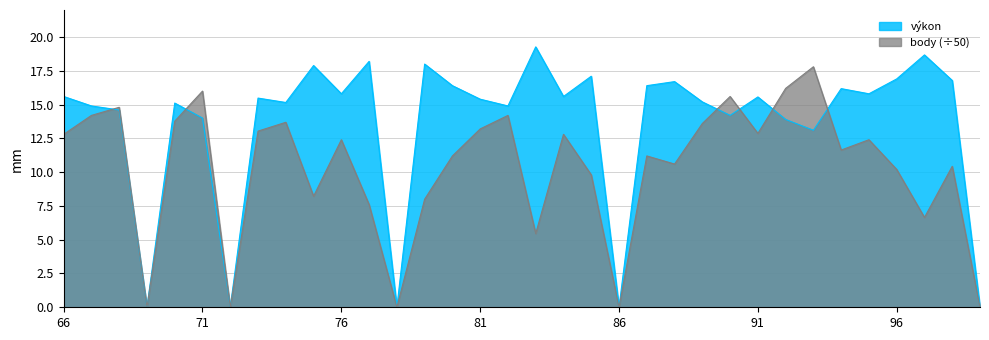

Which category has the highest value in the body series?

93